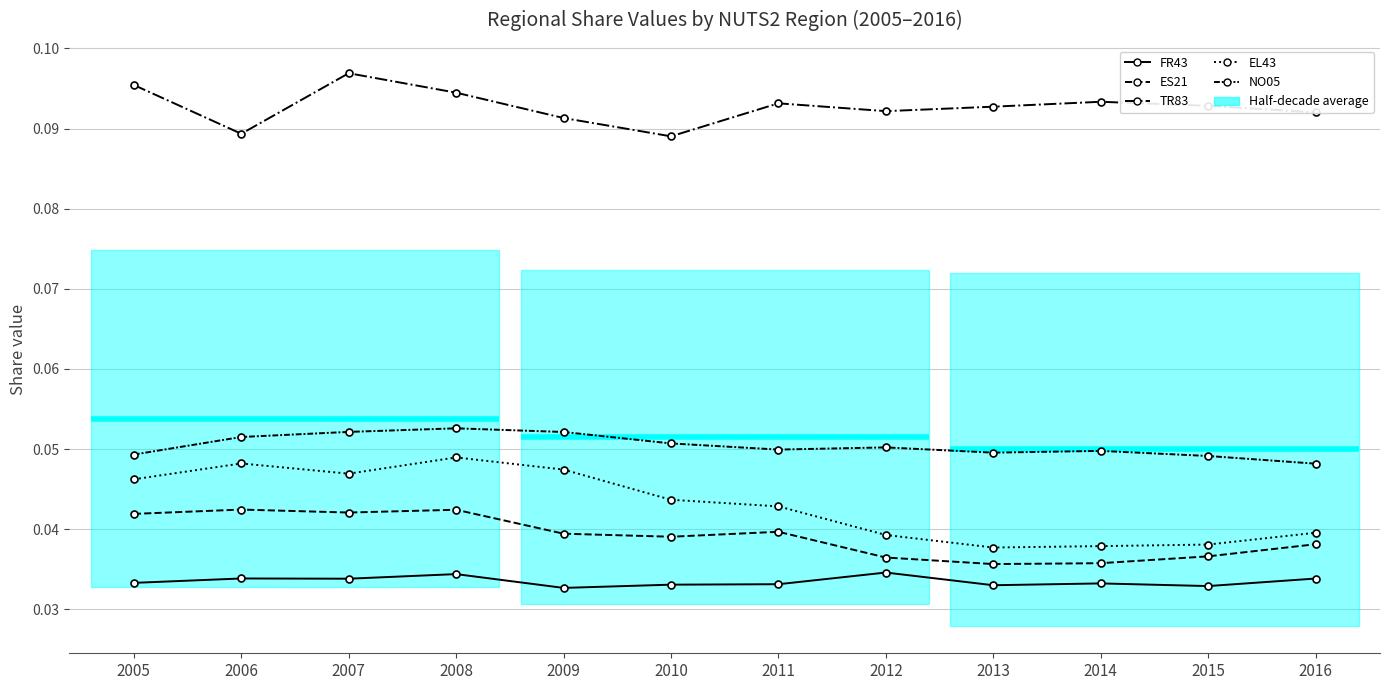

How many lines are shown in the chart?

5